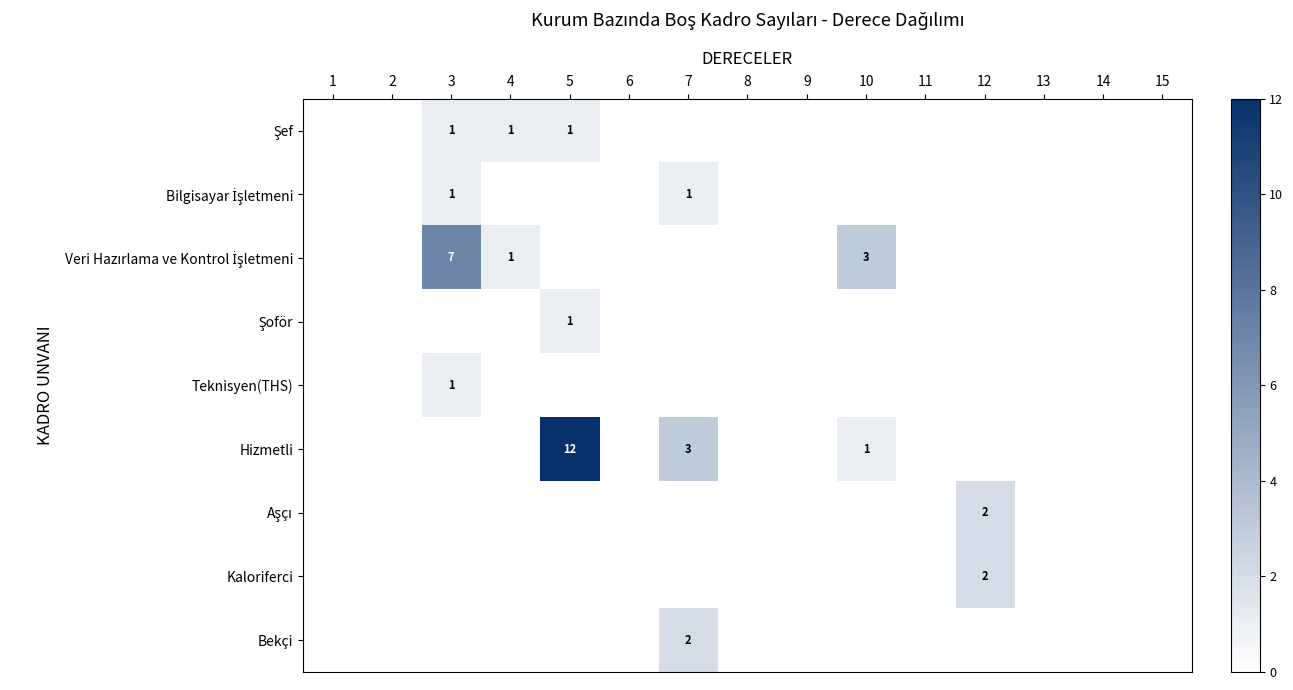

Which category has the highest value across all series?

5